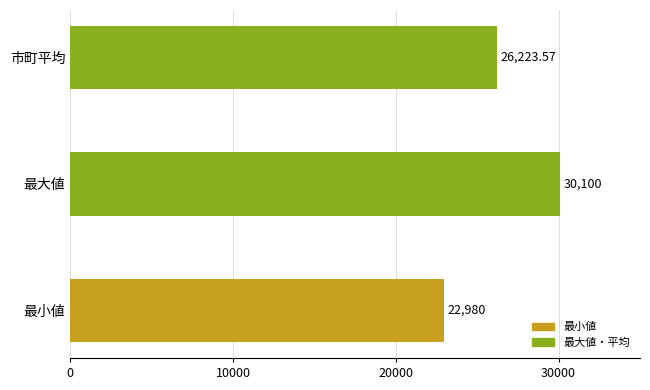

Count the values in the range 22980 to 30100.

3